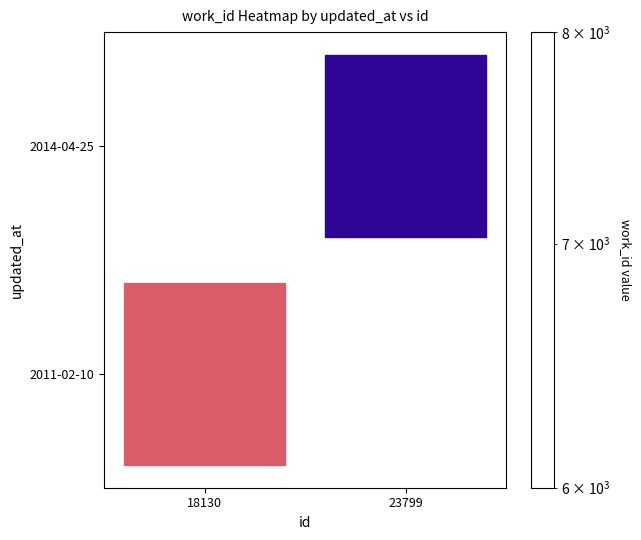

True or false: 2011-02-10 has a value of 12209.2 at 18130.

False